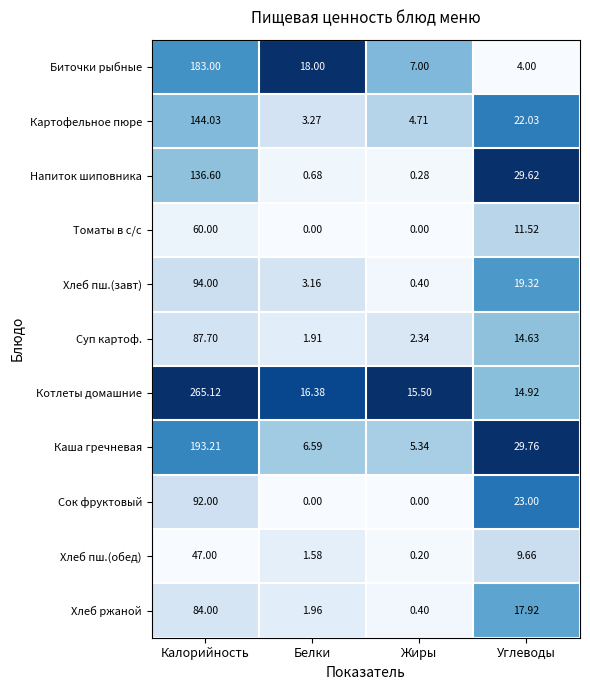

At which category does the chart reach its peak across all series?

Калорийность